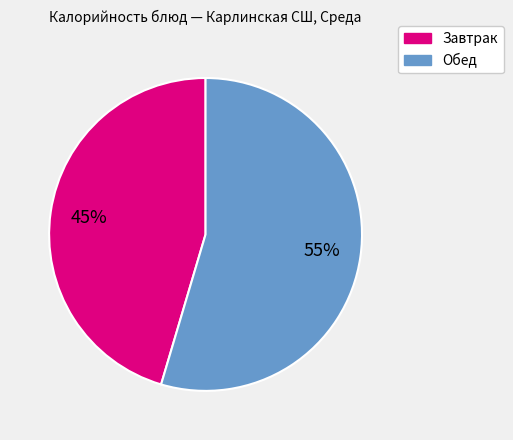

To the nearest percent, what is the average slice percentage?

50%